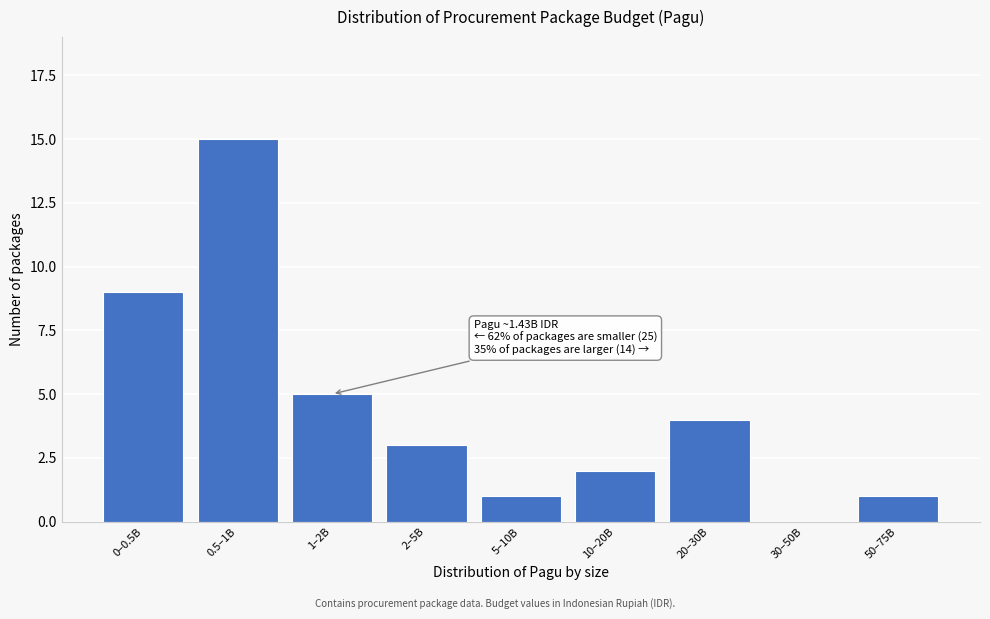

Reading left to right, list all the values displayed in this chart.

0–0.5B=9	0.5–1B=15	1–2B=5	2–5B=3	5–10B=1	10–20B=2	20–30B=4	30–50B=0	50–75B=1